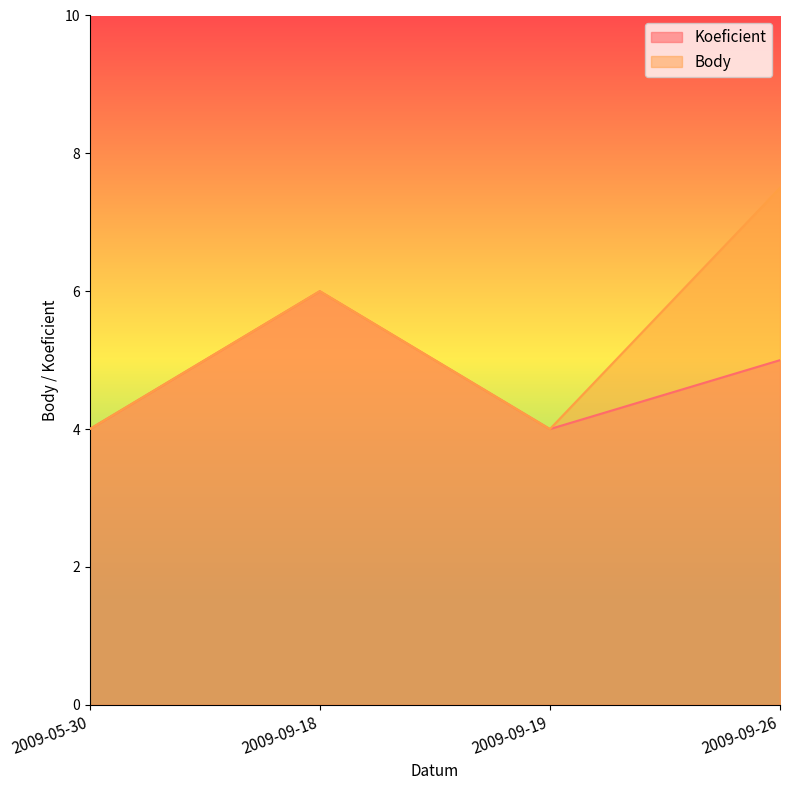

Reading left to right, list all the values displayed in this chart.

Koeficient: 2009-05-30=4.0	2009-09-18=6.0	2009-09-19=4.0	2009-09-26=5.0
Body: 2009-05-30=4.0	2009-09-18=6.0	2009-09-19=4.0	2009-09-26=7.5